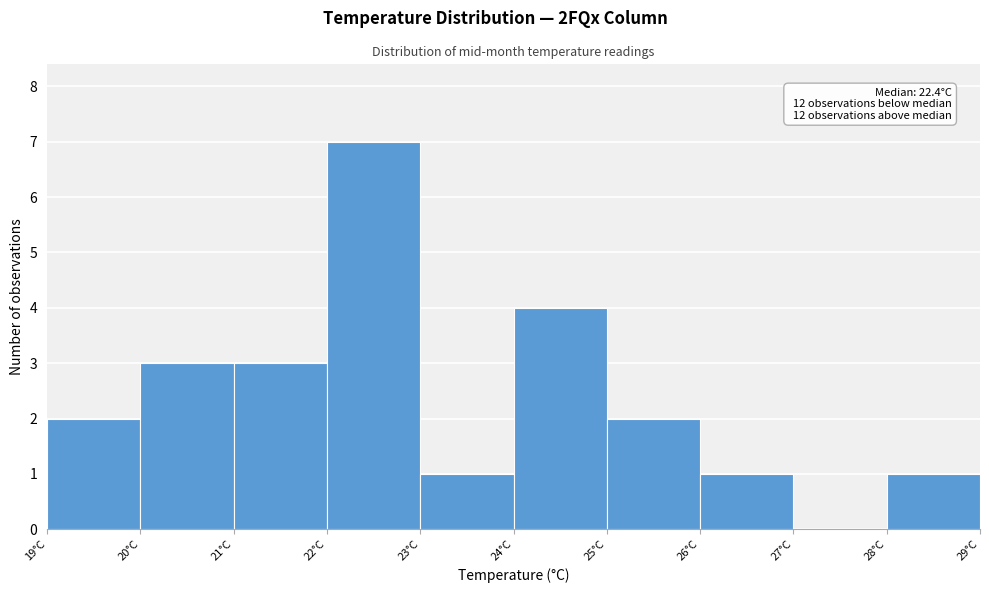

Which range on the x-axis has the tallest bar?

22 to 23